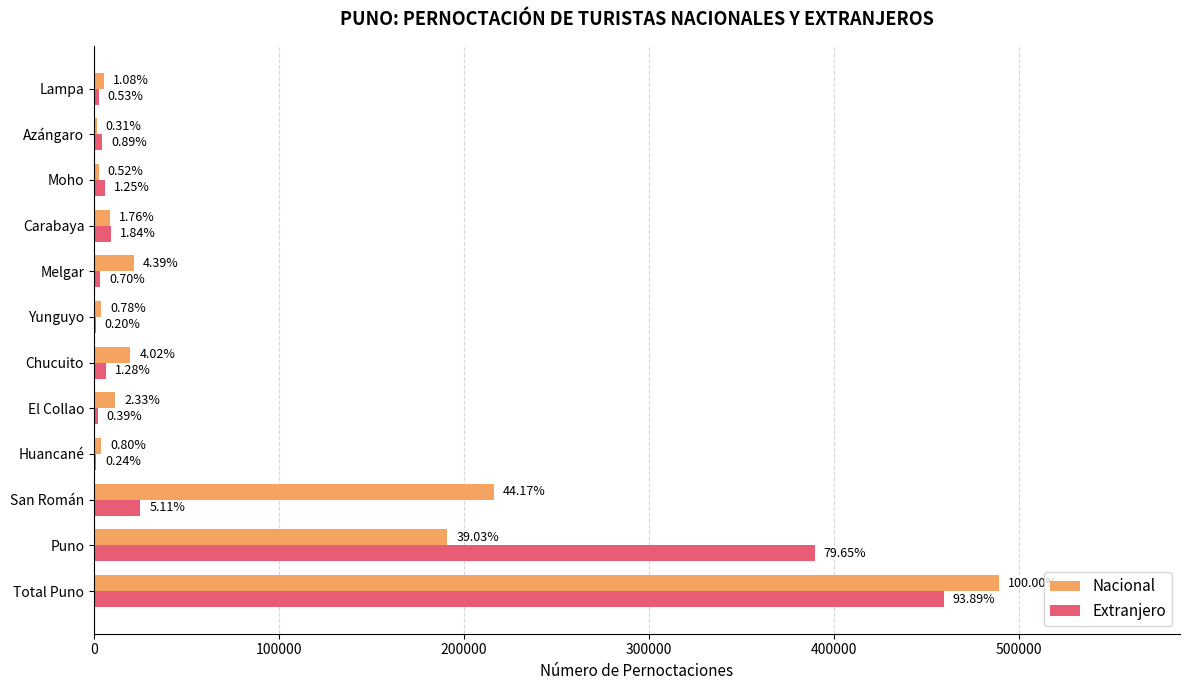

What are all the series names shown in the legend?

Nacional, Extranjero